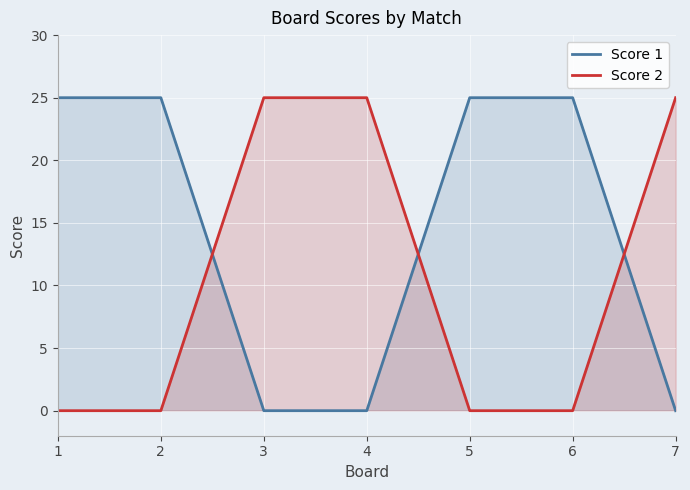

Between 2 and 6, which series saw the biggest shift?

Score 1